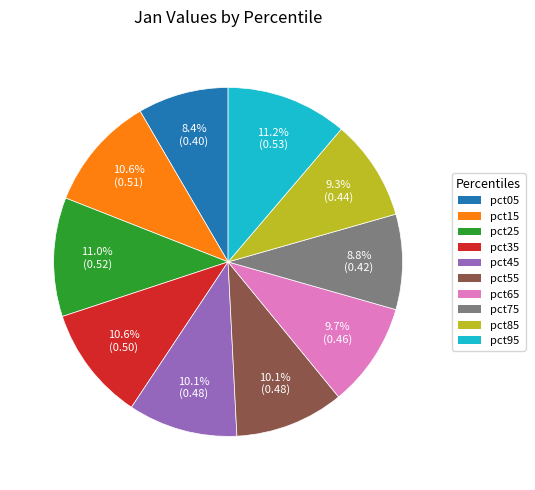

Does pct85 represent more than half of the total?

No